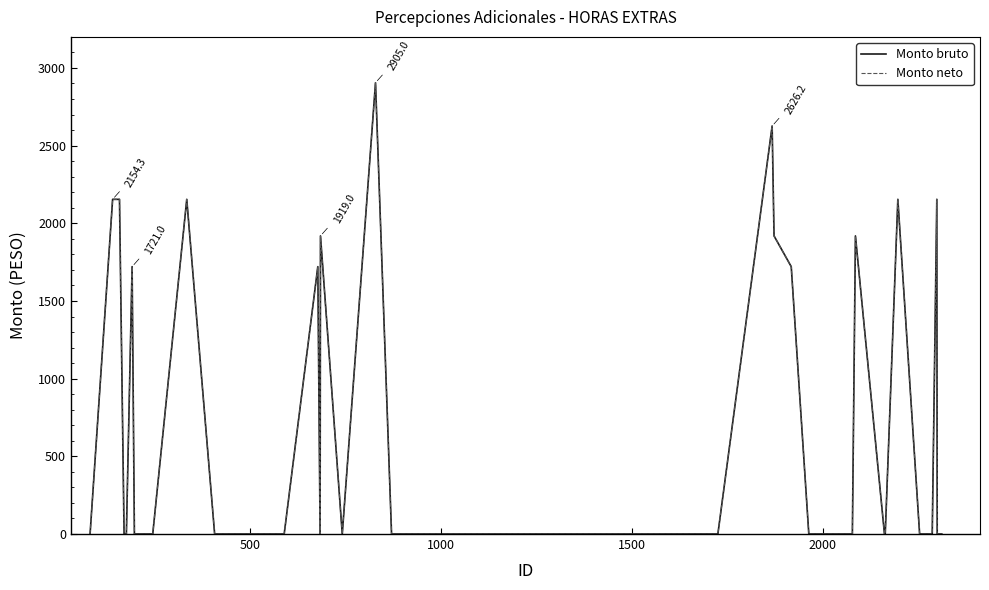

List the series in order of their peak value, highest first.

Monto bruto, Monto neto